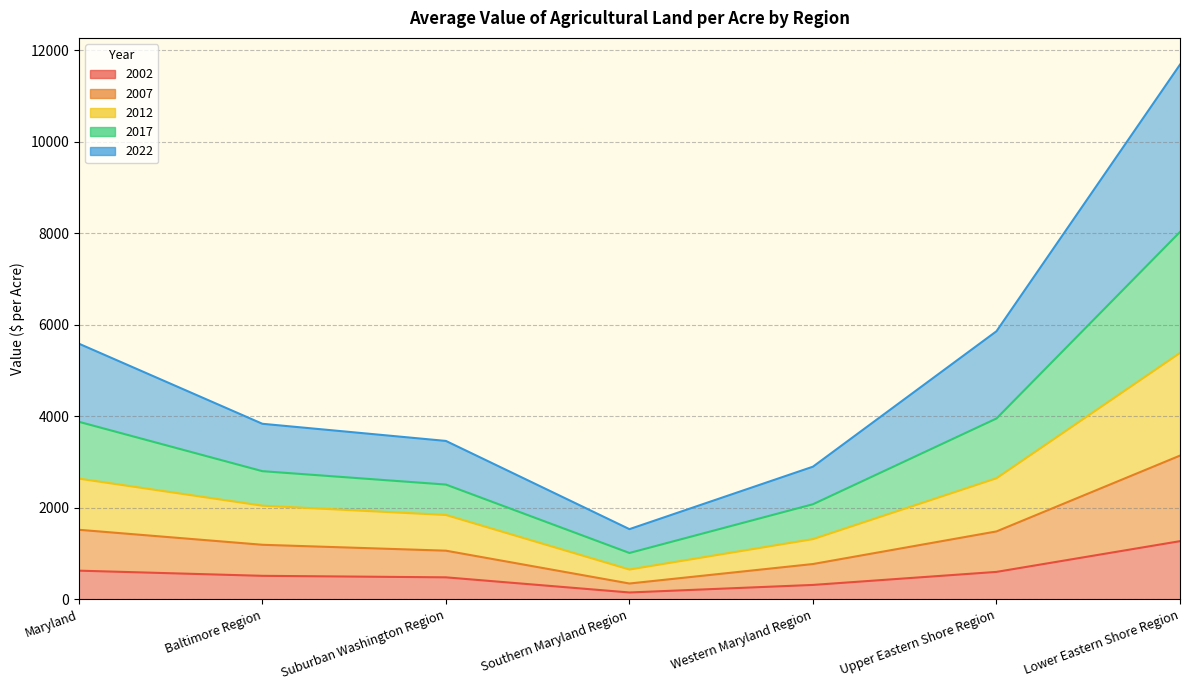

In 2017, how many points are lower than both neighbors (excluding endpoints)?

1